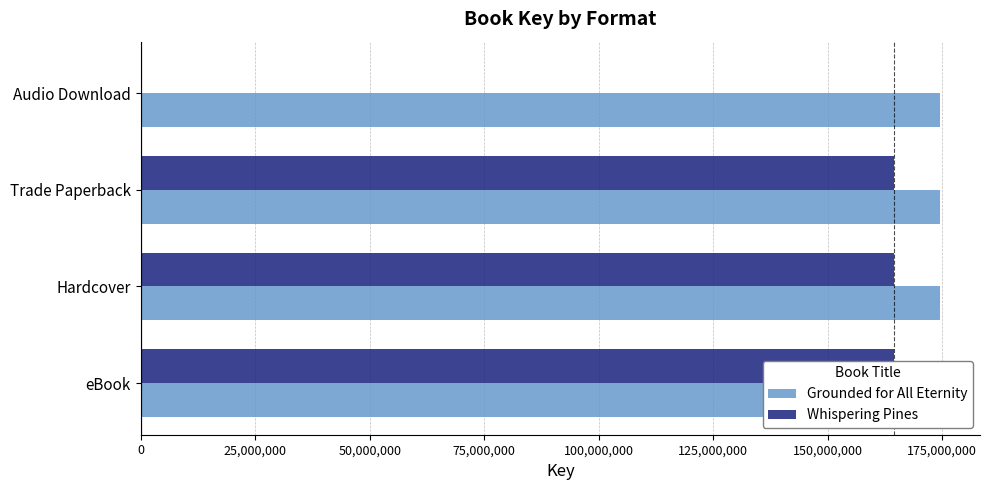

How many categories are shown in the chart?

4